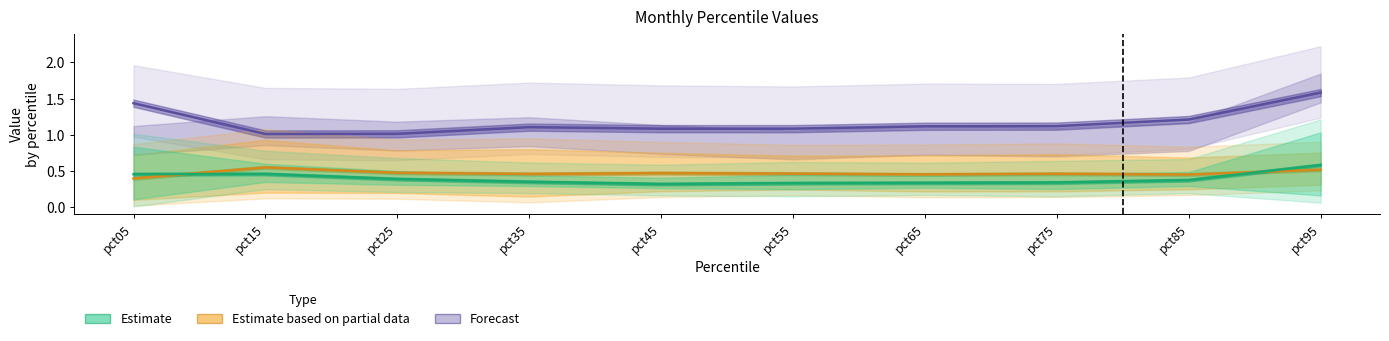

Which category has the lowest value across all series?

pct45